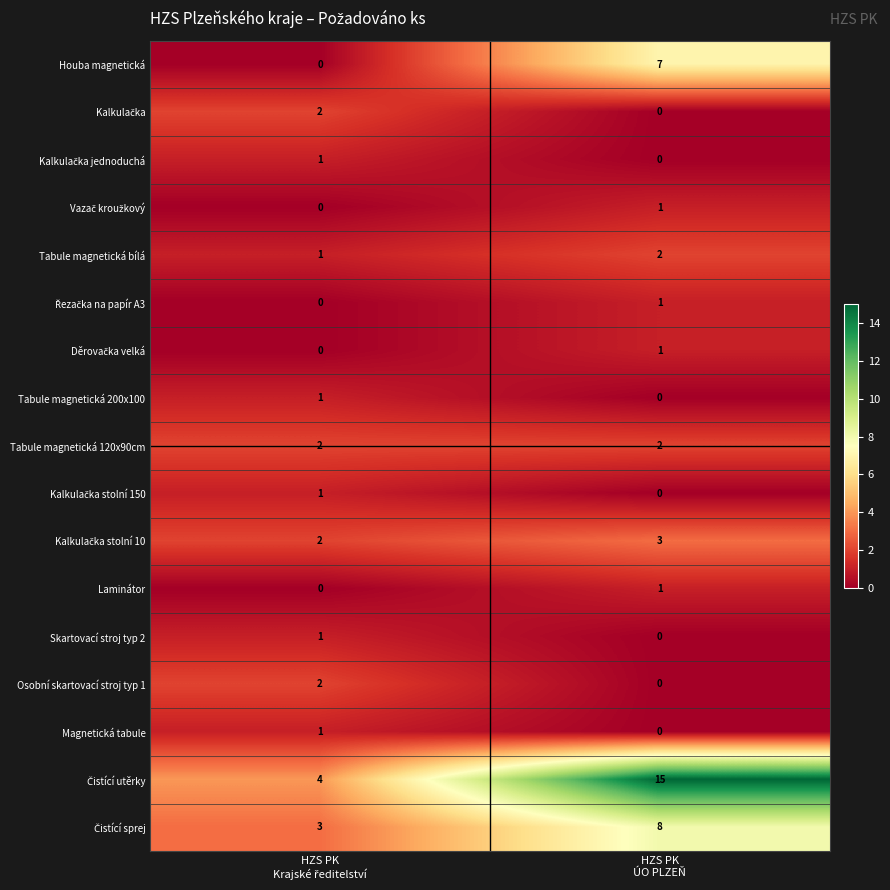

What is the greatest value displayed?

15